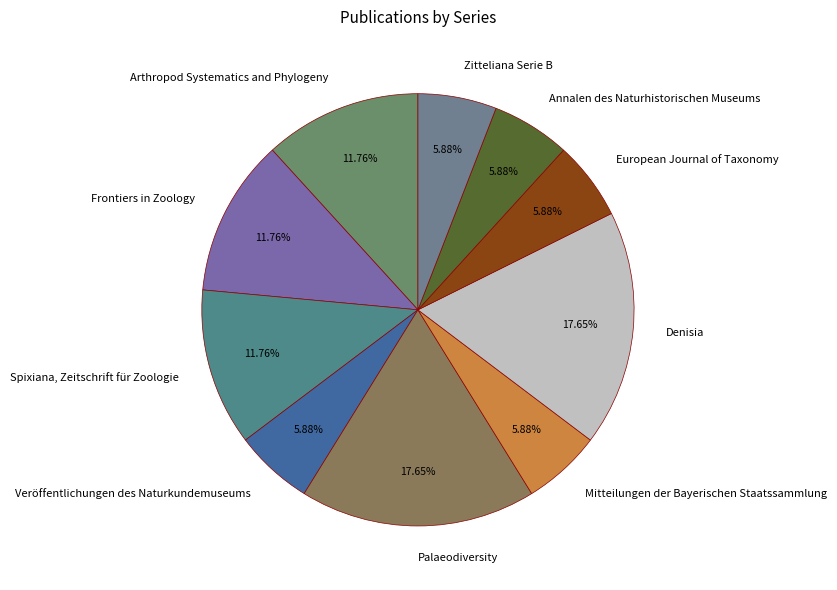

Is the sum of Palaeodiversity and Spixiana, Zeitschrift für Zoologie greater than half?

No